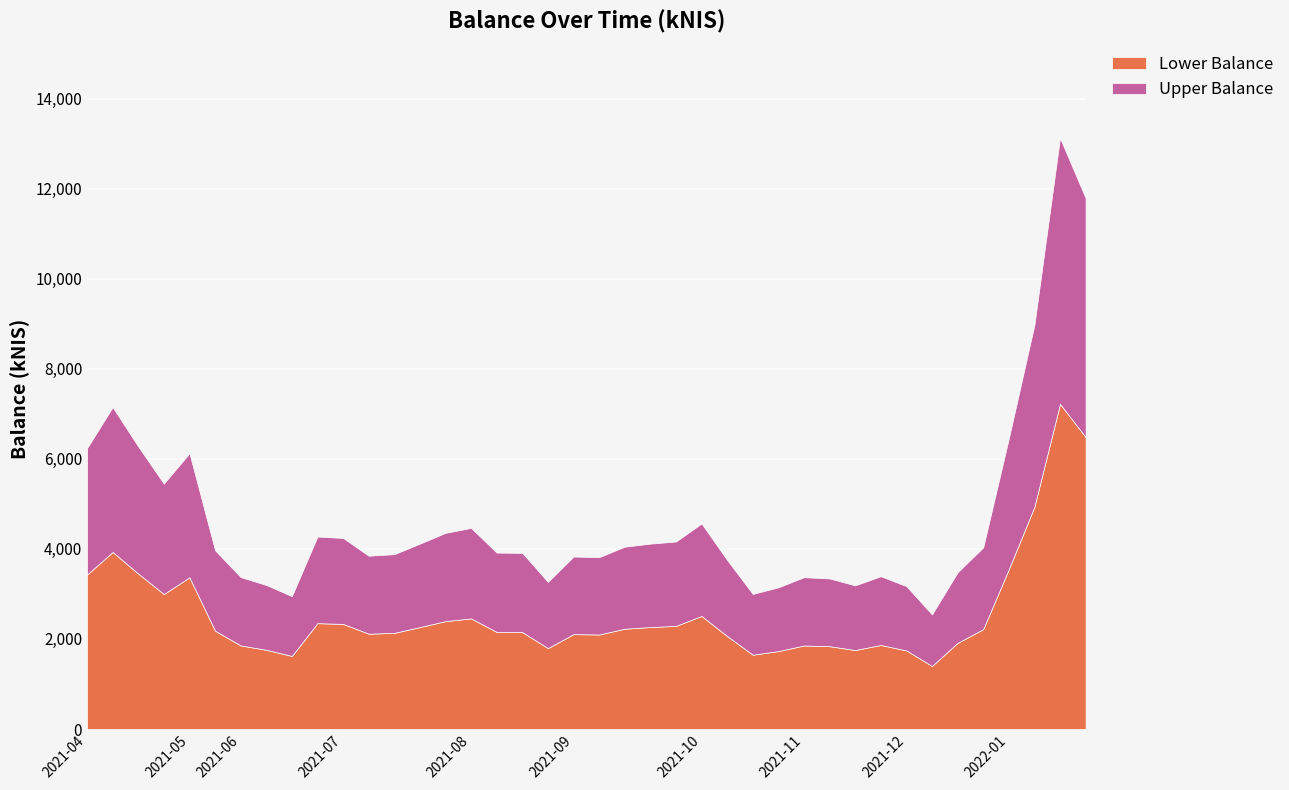

Rank the categories by value from lowest to highest.

2021-12-16, 2021-06-17, 2021-10-21, 2021-10-28, 2021-12-02, 2021-11-18, 2021-06-10, 2021-08-26, 2021-11-11, 2021-11-04, 2021-06-03, 2021-11-25, 2021-12-23, 2021-10-14, 2021-09-09, 2021-09-02, 2021-07-08, 2021-07-15, 2021-08-19, 2021-08-12, 2021-05-20, 2021-12-30, 2021-09-14, 2021-07-22, 2021-09-23, 2021-09-30, 2021-07-01, 2021-06-24, 2021-07-29, 2021-08-05, 2021-10-07, 2021-04-29, 2021-05-06, 2021-04-01, 2021-04-22, 2022-01-06, 2021-04-13, 2022-01-13, 2022-01-27, 2022-01-20